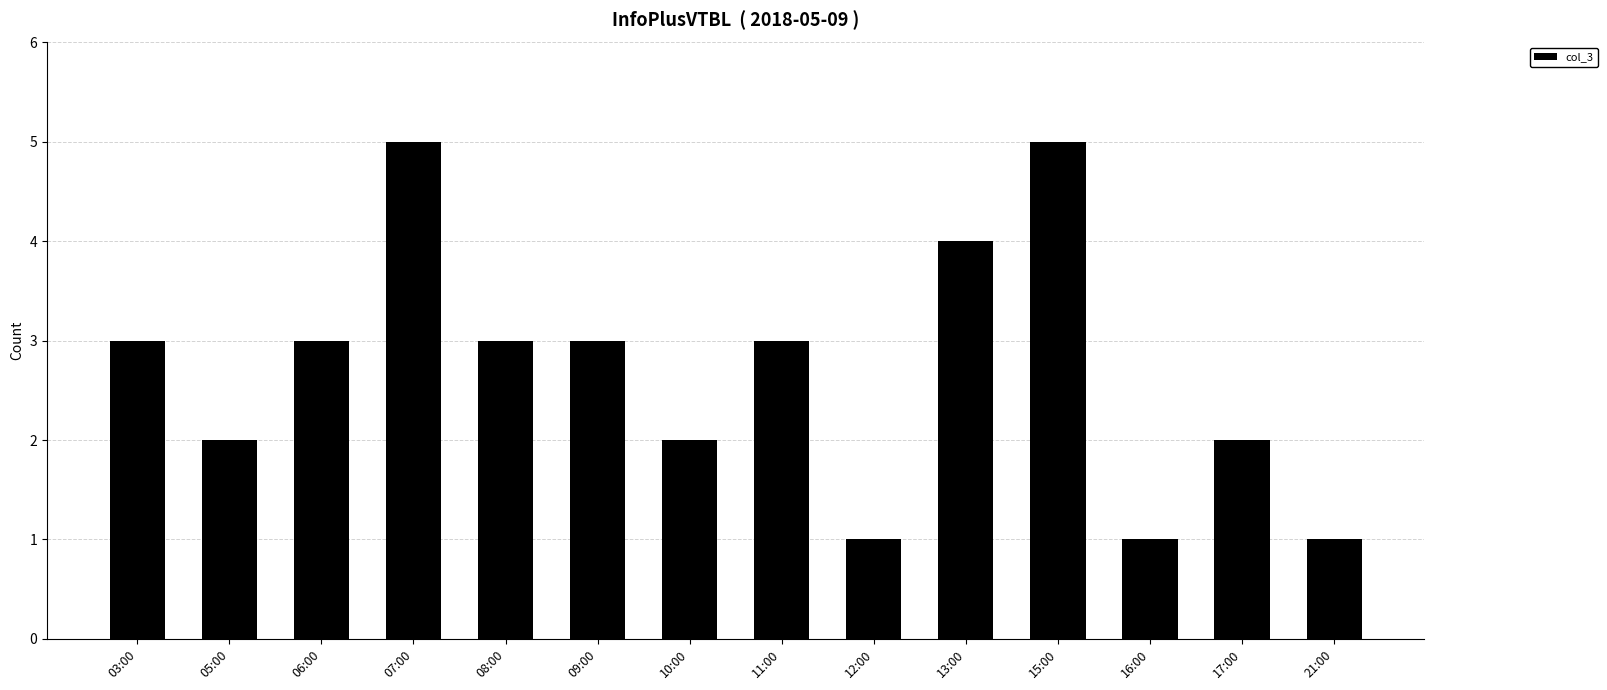

What is the maximum value shown in the chart?

5